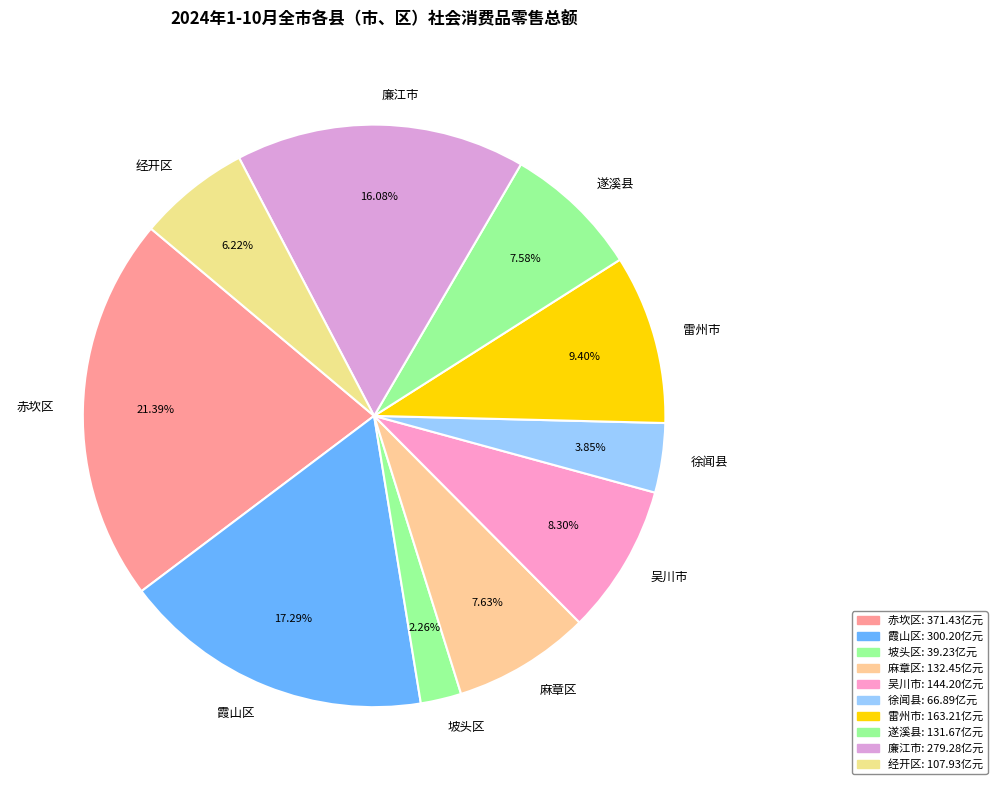

Count the number of slices in the pie.

10